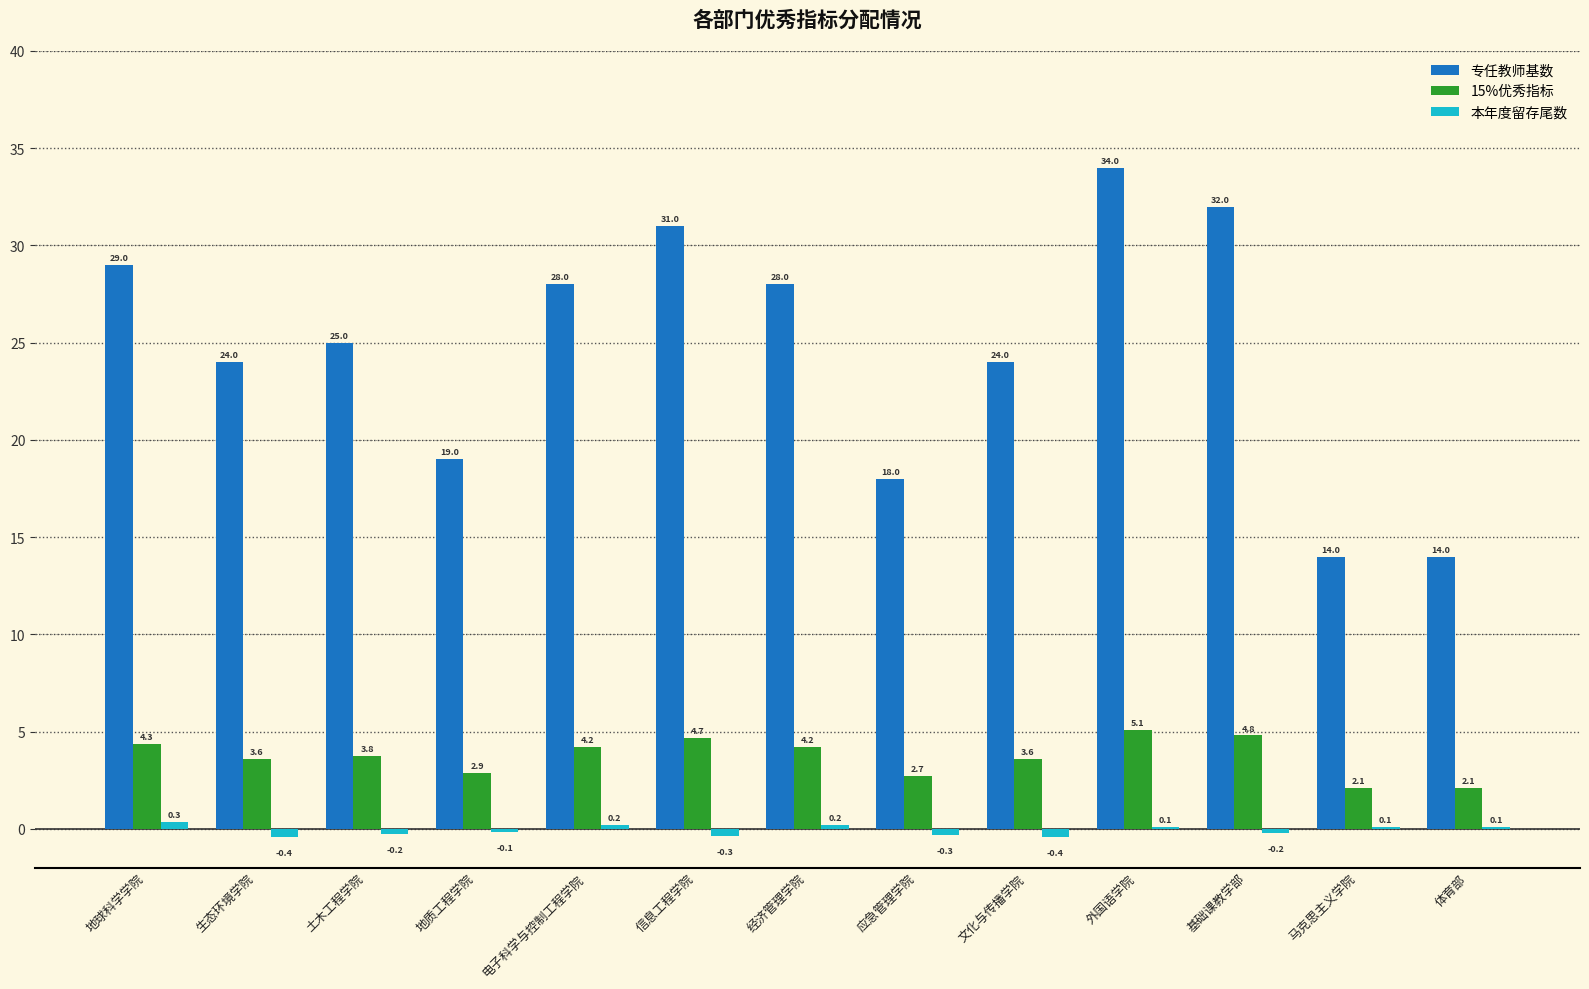

Which category has the highest value in the 专任教师基数 series?

外国语学院